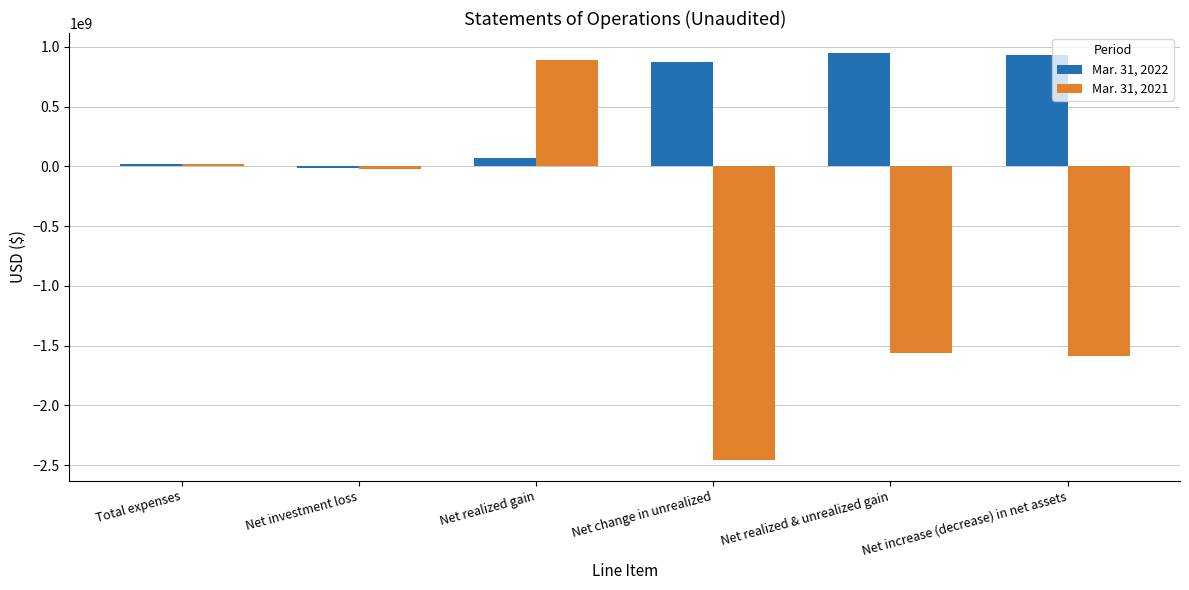

Rank the series by their maximum value, from highest to lowest.

Mar. 31, 2022, Mar. 31, 2021